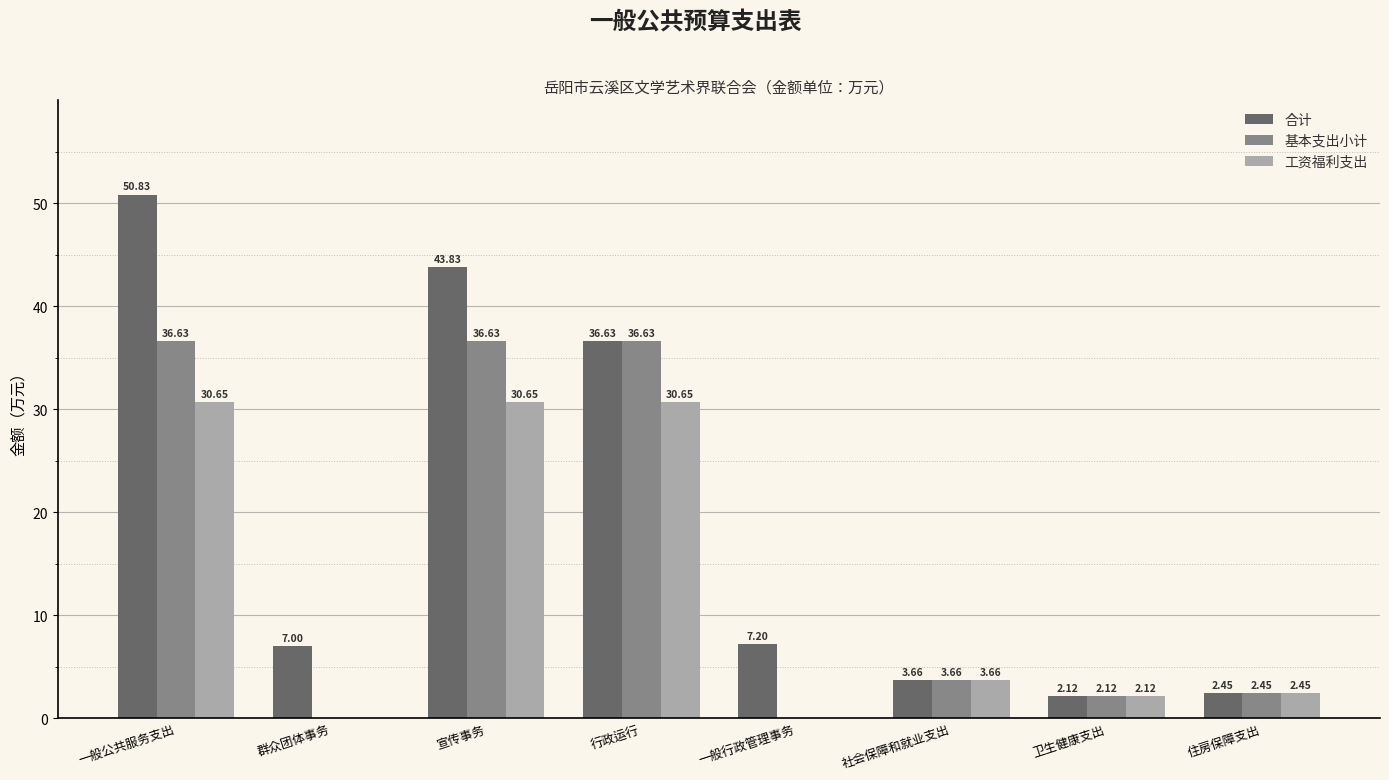

Which series changed the most between 宣传事务 and 行政运行?

合计